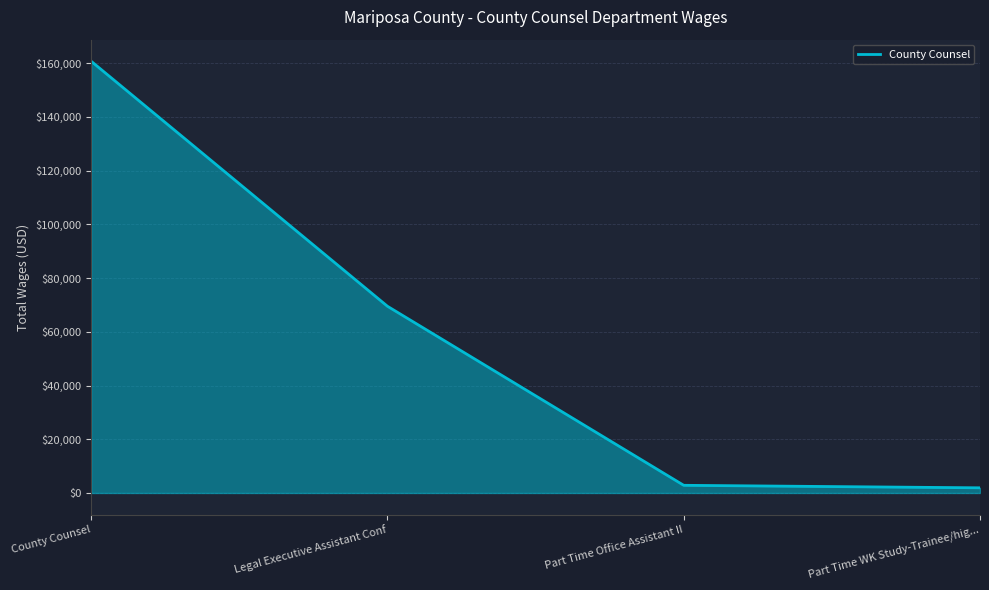

At which category does the chart reach its peak across all series?

County Counsel